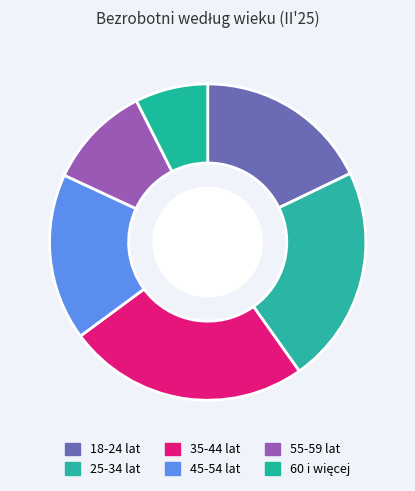

Combined, what portion of the pie is 45-54 lat and 60 i więcej?

24.5%